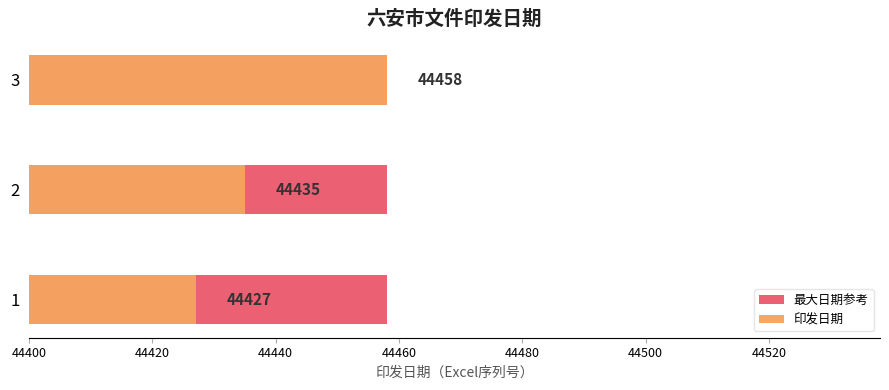

What is the average value of the 印发日期 series?

44440.0